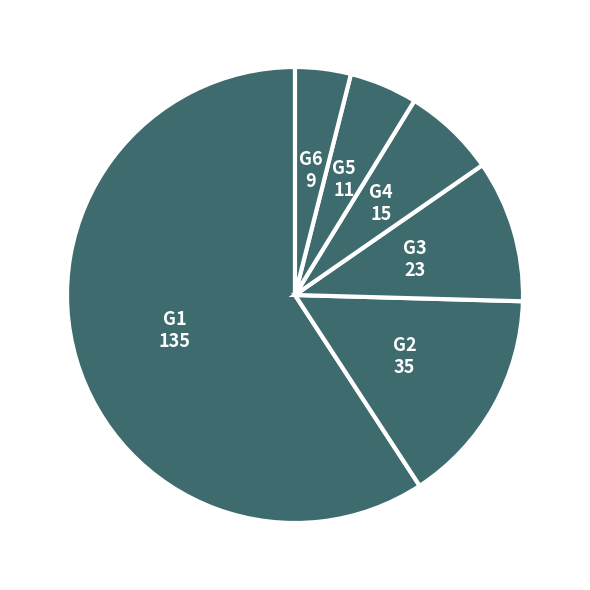

Which has a higher value, G6 or G2?

G2